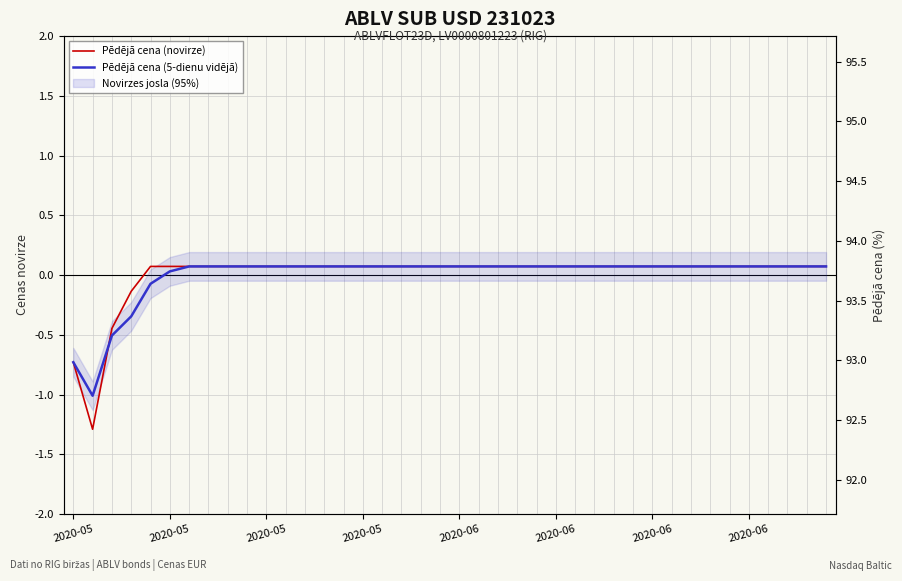

True or false: Pēdējā cena (novirze) has a value of 0.1 at 11.

True